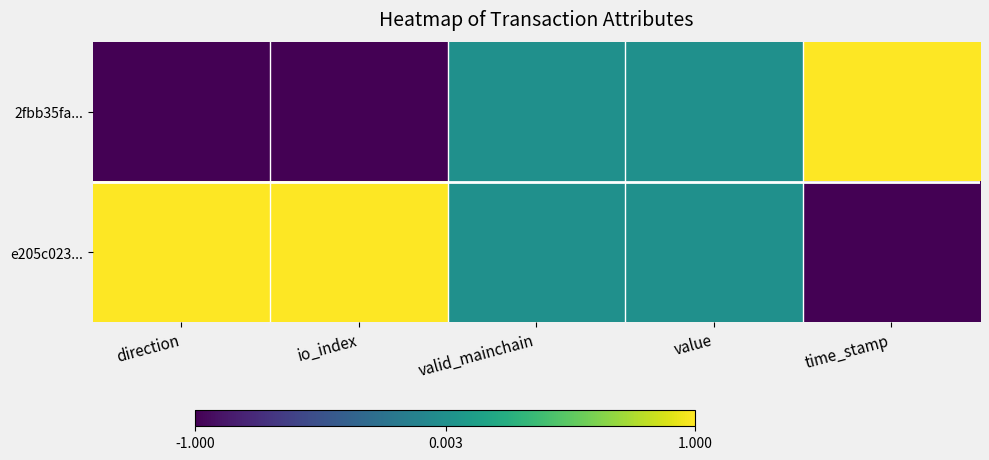

Reading left to right, what are all the values shown in this chart?

2fbb35fa...: direction=-1	io_index=-1	valid_mainchain=0	value=0	time_stamp=1
e205c023...: direction=1	io_index=1	valid_mainchain=0	value=0	time_stamp=-1